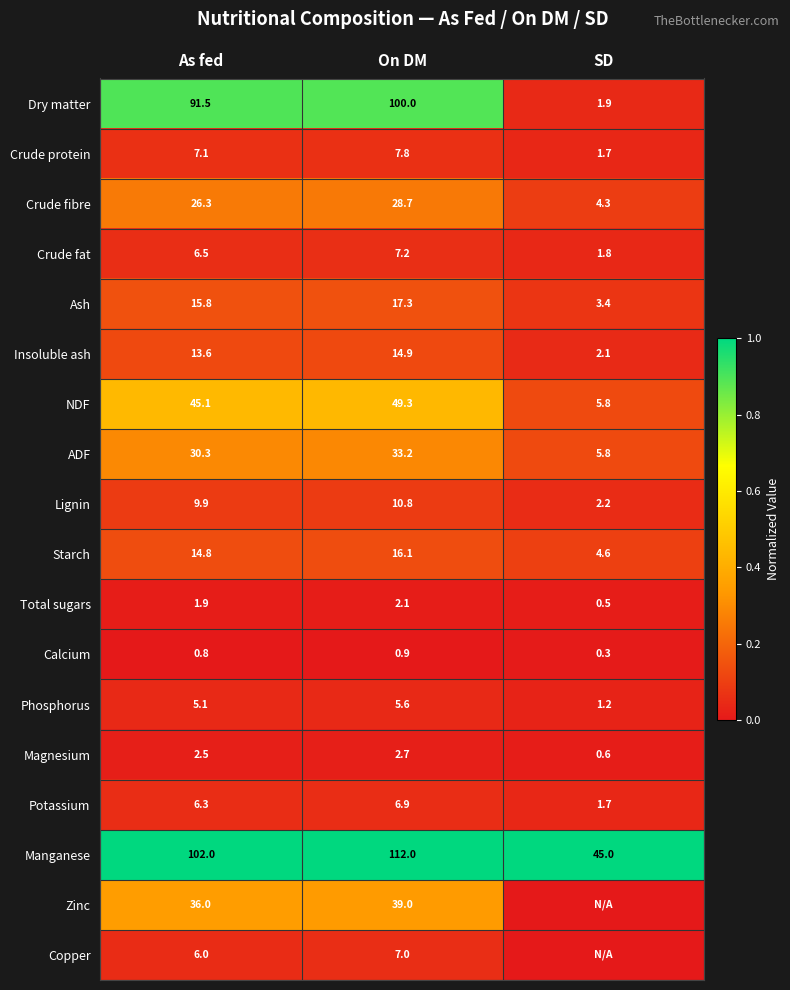

Rank the categories by Crude fibre value from highest to lowest.

On DM, As fed, SD